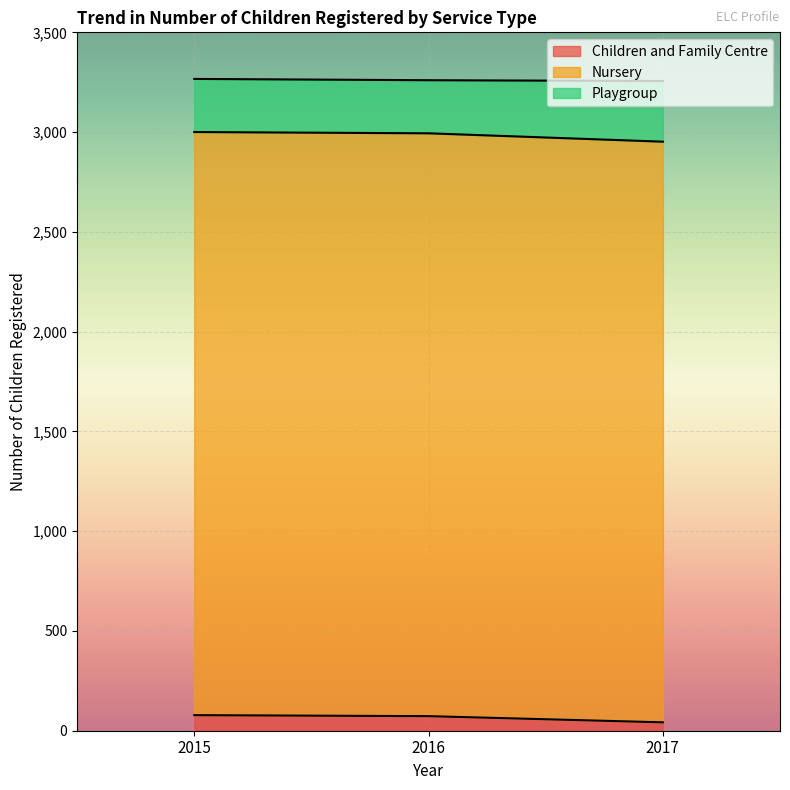

What is the approximate value of Children and Family Centre at 2017?

42.0